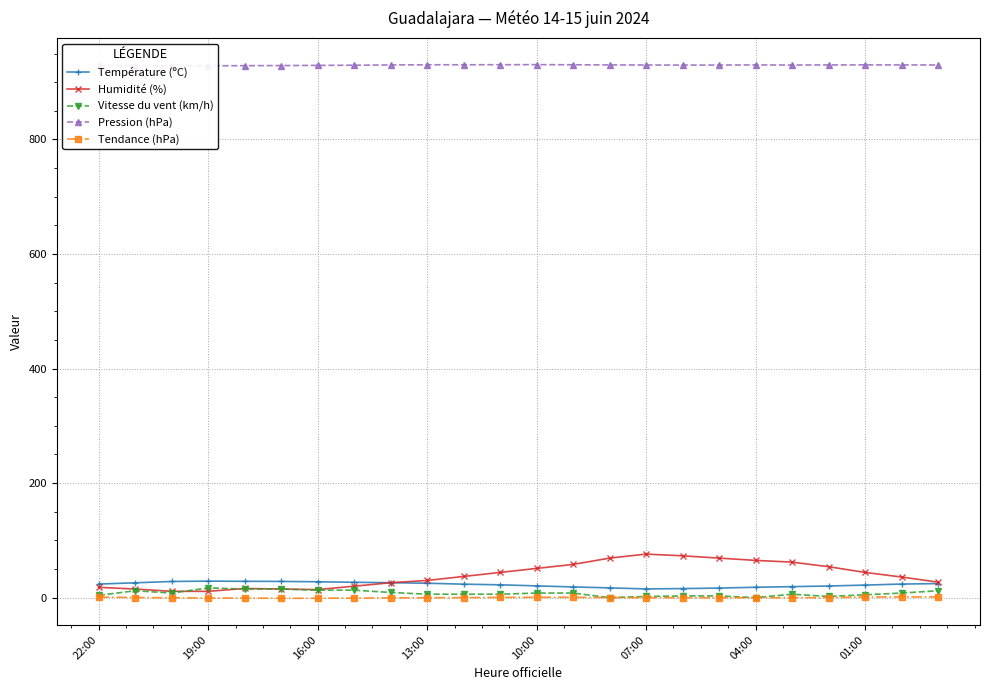

Reading right to left, list all the values displayed in this chart.

Température (ºC): 24.5	23.7	21.9	20.3	19.2	18.1	16.7	15.8	15.2	17.0	18.7	20.5	22.4	23.5	25.1	26.1	26.8	27.7	28.3	28.5	28.8	28.2	25.9	23.7
Humidité (%): 27.0	36.0	44.0	54.0	62.0	65.0	69.0	73.0	76.0	69.0	58.0	51.0	44.0	37.0	30.0	26.0	20.0	14.0	15.0	16.0	11.0	11.0	15.0	18.0
Vitesse du vent (km/h): 12.0	8.0	5.0	2.0	6.0	0.0	3.0	3.0	2.0	0.0	8.0	8.0	6.0	6.0	6.0	9.0	13.0	13.0	15.0	15.0	17.0	8.0	12.0	4.0
Pression (hPa): 930.0	930.1	930.2	930.1	929.9	930.1	929.9	929.8	930.0	930.1	930.4	930.6	930.5	930.4	930.4	930.1	929.6	929.3	929.0	928.8	928.6	928.7	929.0	929.5
Tendance (hPa): 1.2	1.2	1.0	0.1	-0.2	-0.1	-0.2	-0.1	-0.1	0.2	0.6	0.6	0.4	0.0	-0.2	-0.4	-0.8	-1.1	-1.1	-0.8	-0.7	-0.3	0.2	0.9